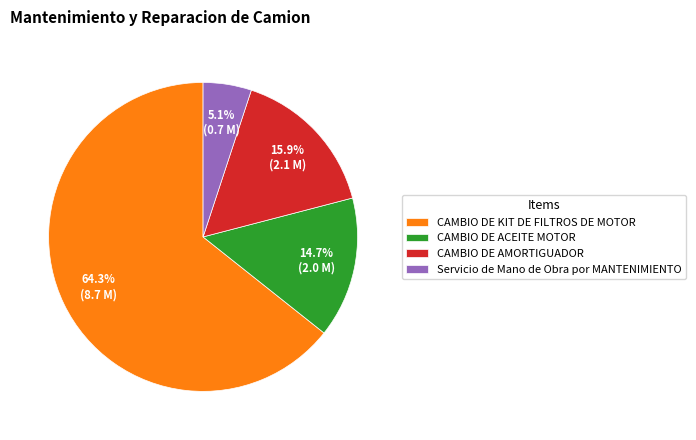

Which has a higher value, Servicio de Mano de Obra por MANTENIMIENTO or CAMBIO DE ACEITE MOTOR?

CAMBIO DE ACEITE MOTOR